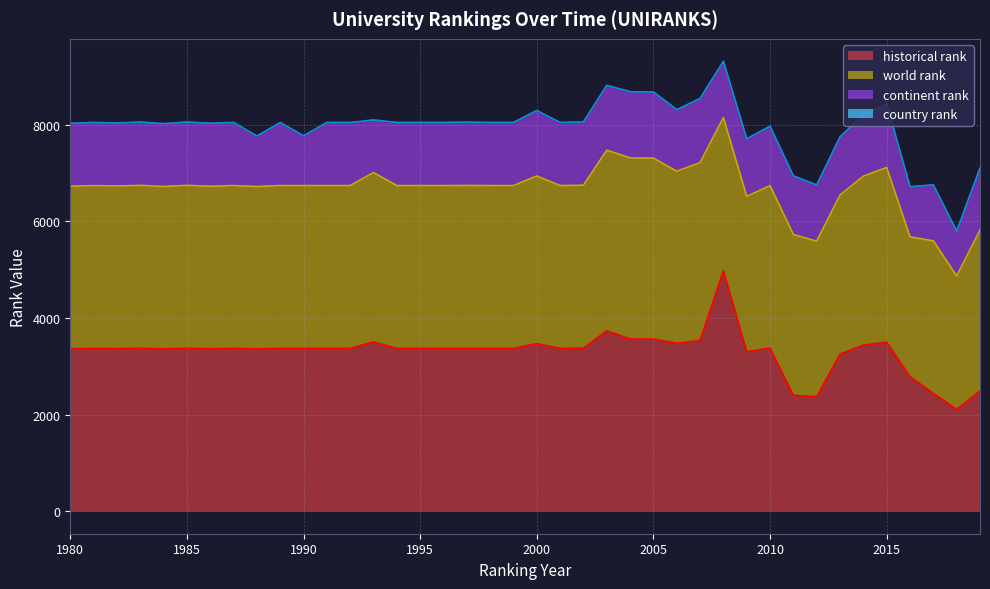

At which category does the chart reach its peak across all series?

2008